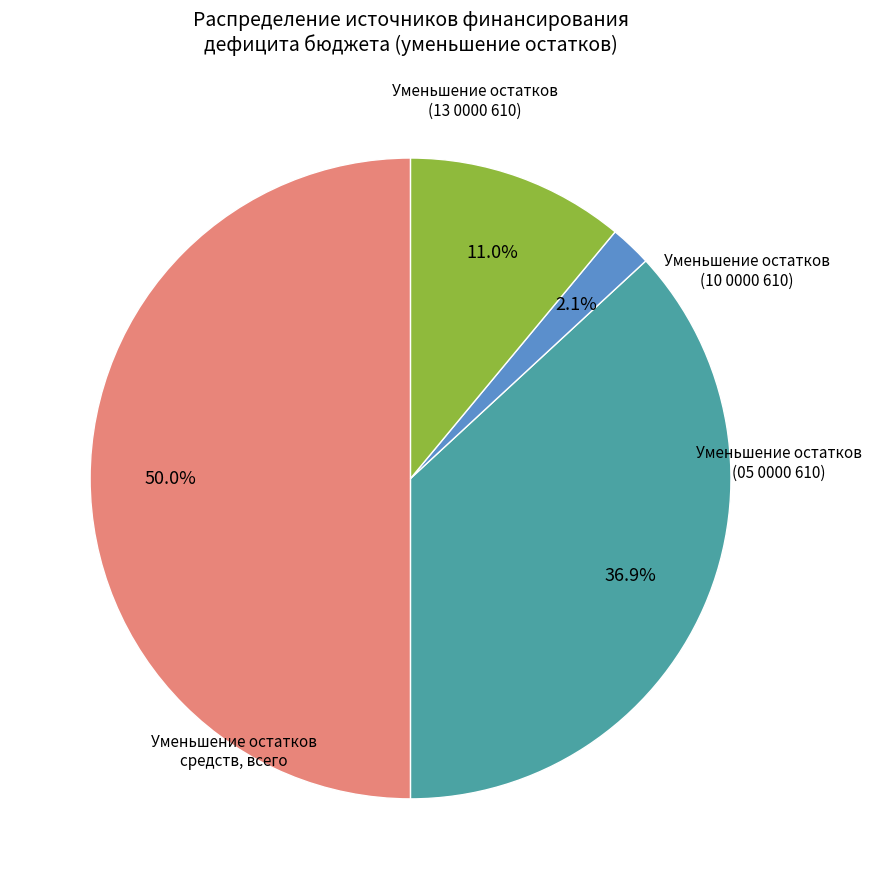

What is the total percentage of Уменьшение остатков (13 0000 610) and Уменьшение остатков (05 0000 610)?

47.9%